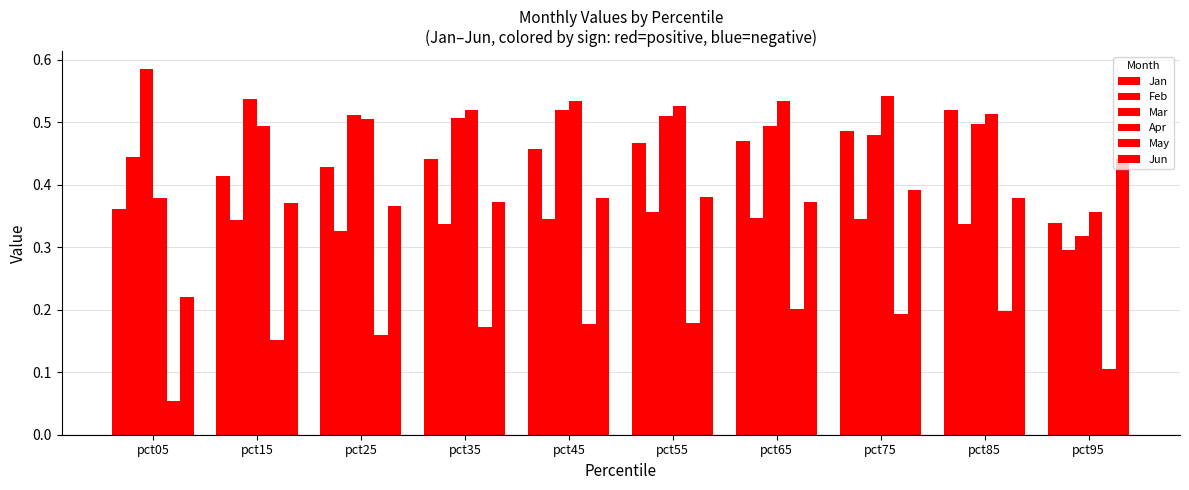

What value does the May series have at pct95?

0.1